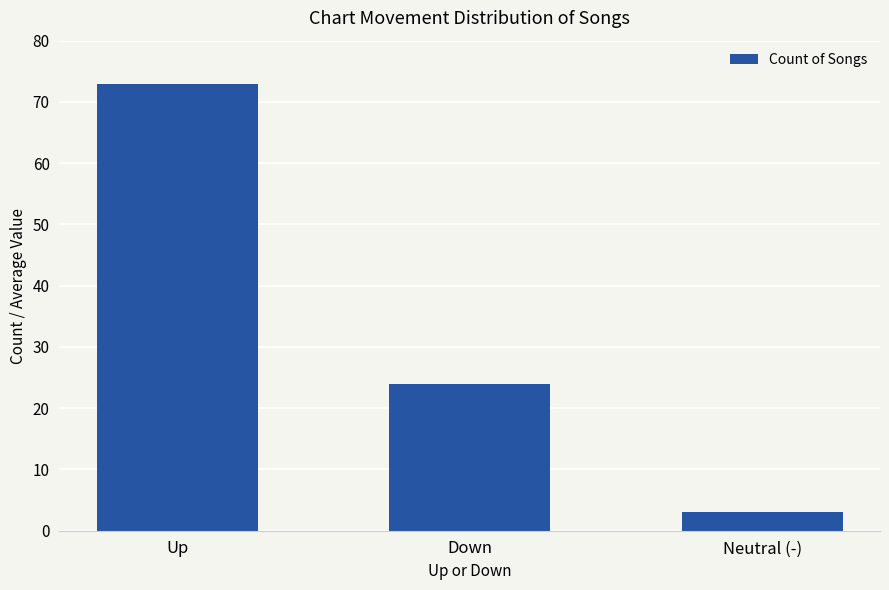

At which label does the data first exceed 24?

Up